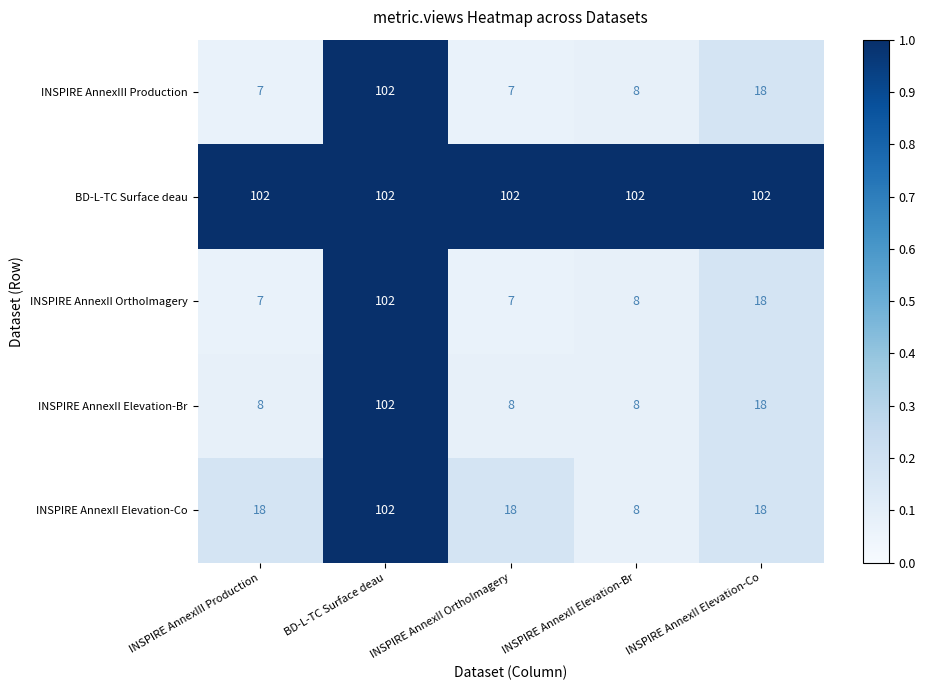

True or false: INSPIRE AnnexII Elevation-Br has a value of 5 at INSPIRE AnnexIII Production.

False